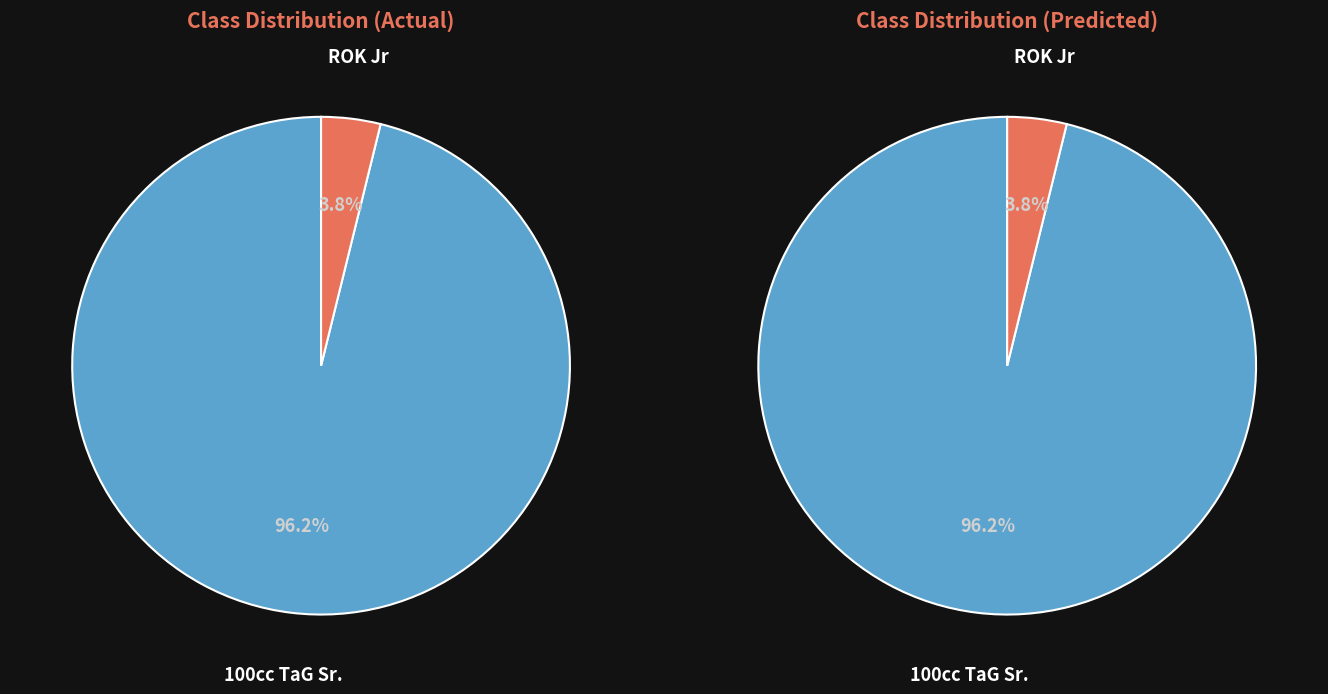

Which has a higher value, ROK Jr or 100cc TaG Sr.?

100cc TaG Sr.